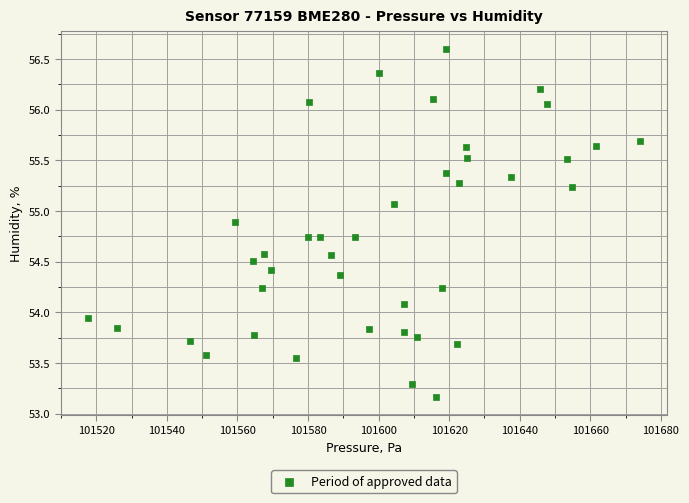

What is the range of Y values (max minus min)?

3.4